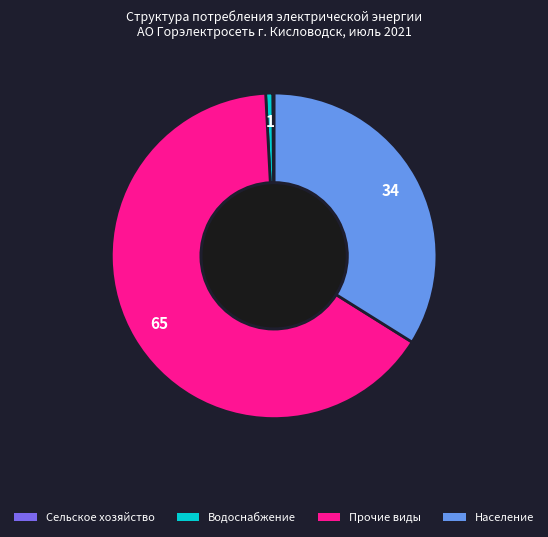

Which category has the biggest portion of the pie?

Прочие виды